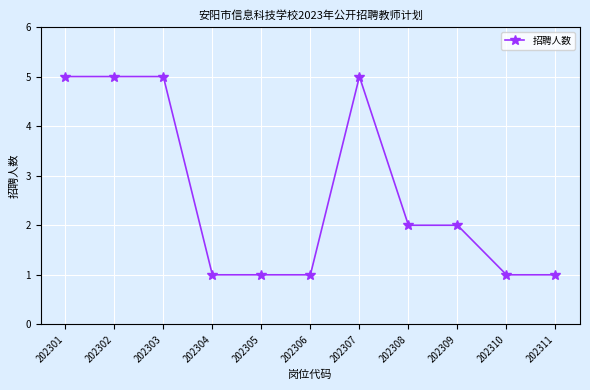

Count the number of data series in this chart.

1